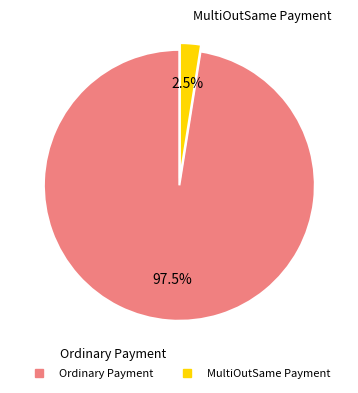

Rank the categories by value from highest to lowest.

Ordinary Payment, MultiOutSame Payment